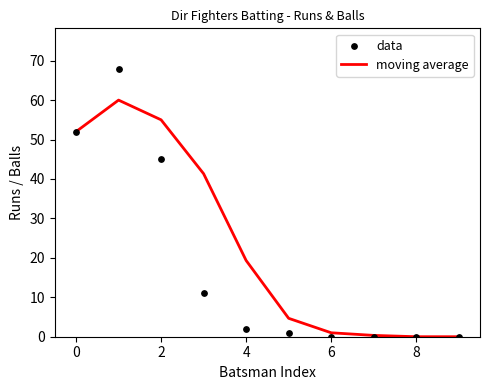

Which series contains the lowest Y value?

moving average